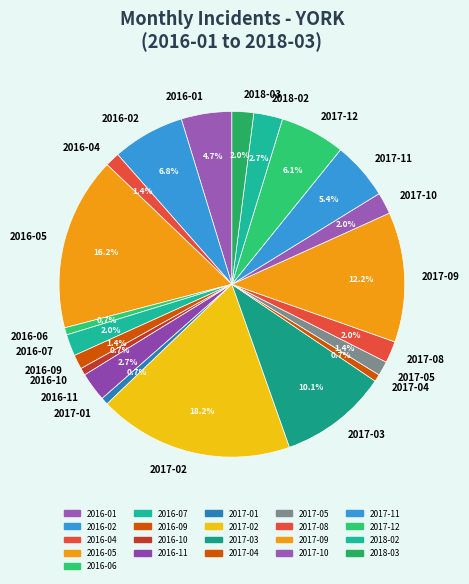

How many slices are in this pie chart?

21